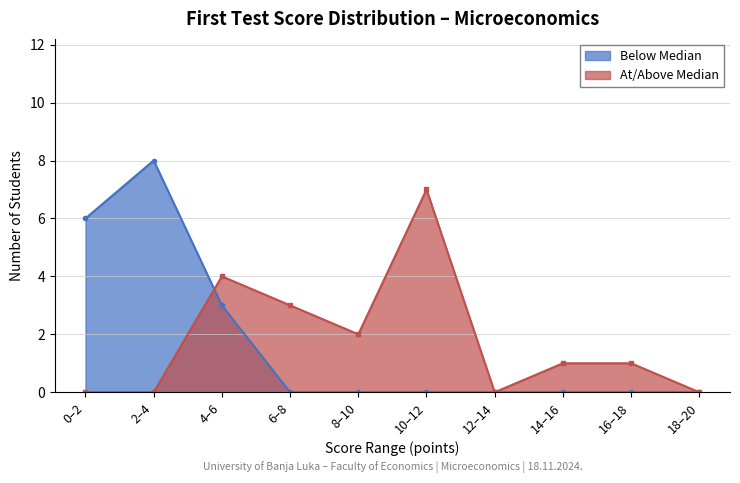

The value of Below Median at 6–8 is 0. True or false?

True